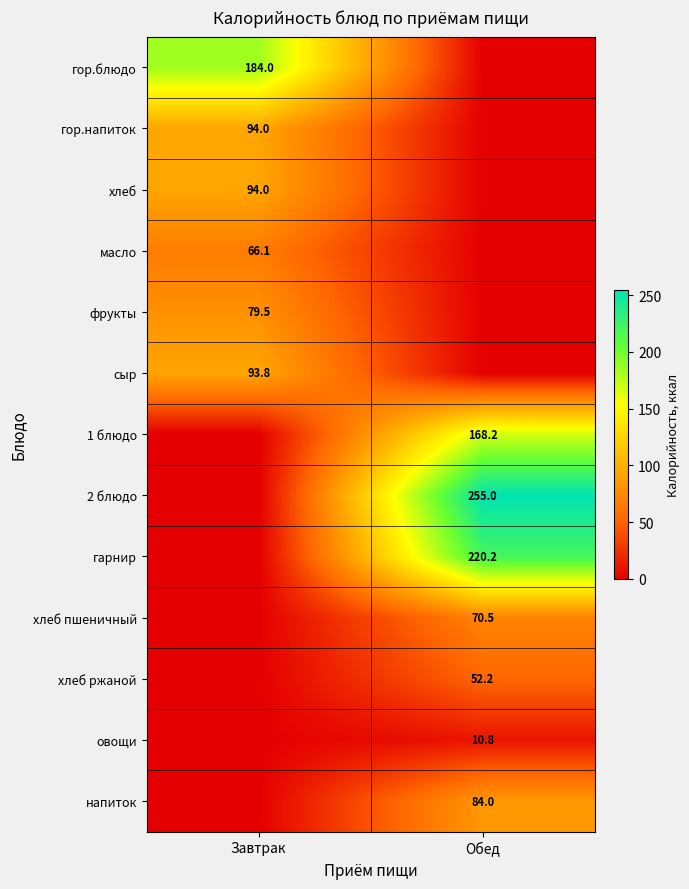

Is it true that хлеб ржаной equals 52.2 at Обед?

True